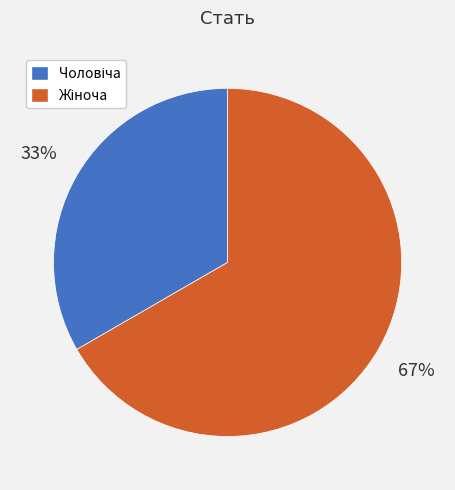

Is there a majority slice in this chart?

Yes